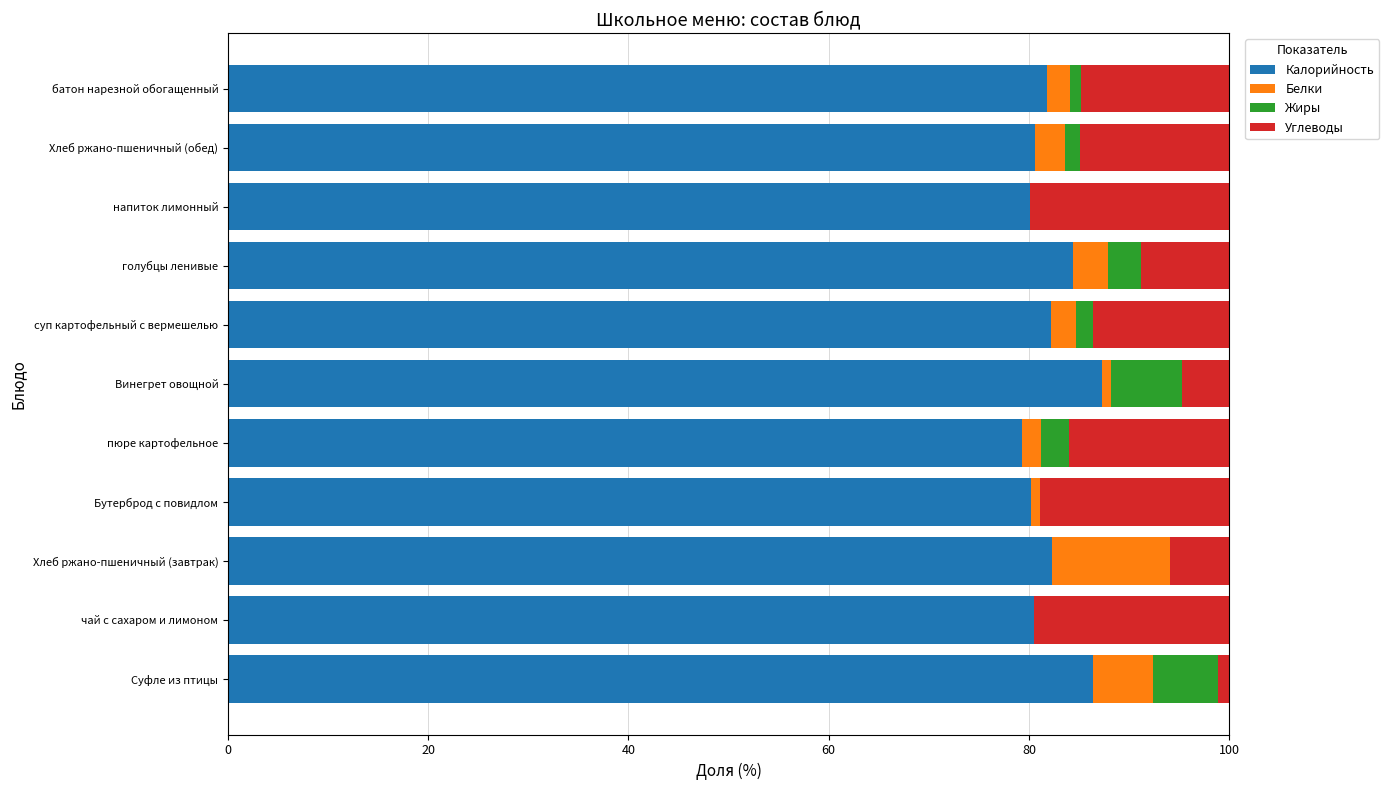

What is the highest value of the Калорийность series?

87.3